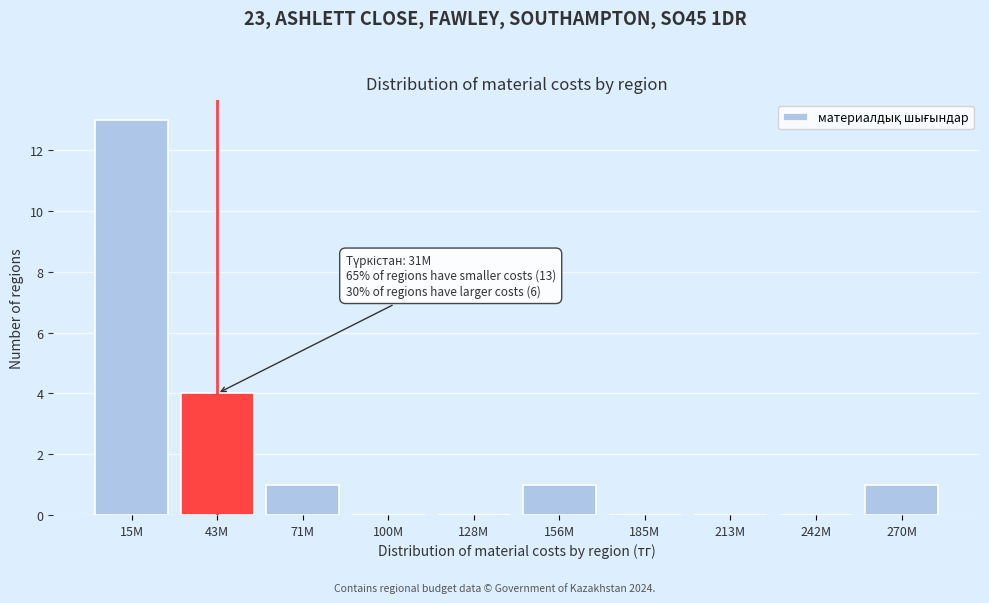

Reading right to left, list all the values displayed in this chart.

270M=1	242M=0	213M=0	185M=0	156M=1	128M=0	100M=0	71M=1	43M=4	15M=13